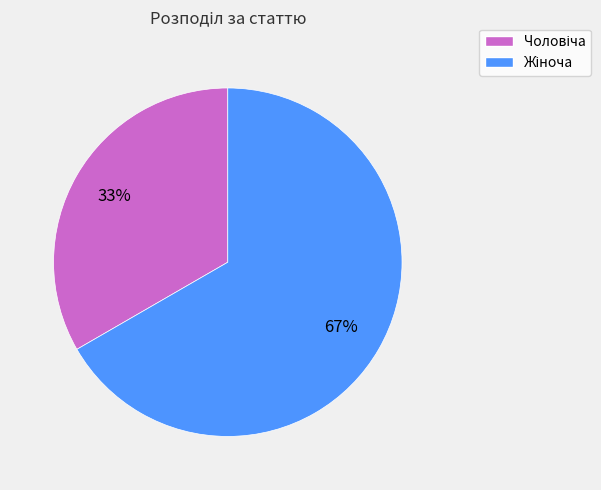

Is there any slice that represents more than half of the pie?

Yes